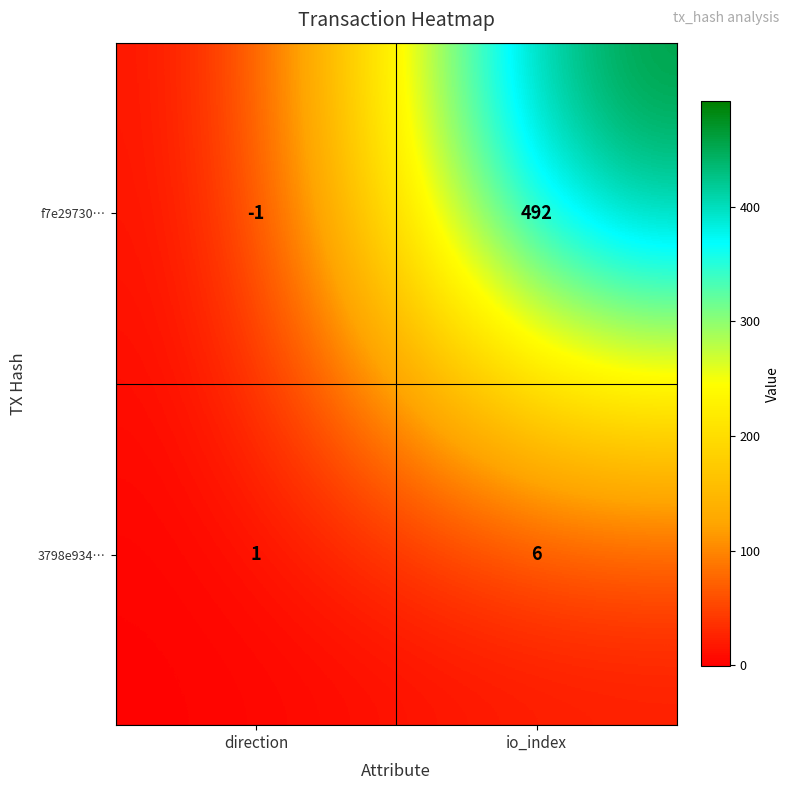

What is the average value of the 3798e934… series?

4